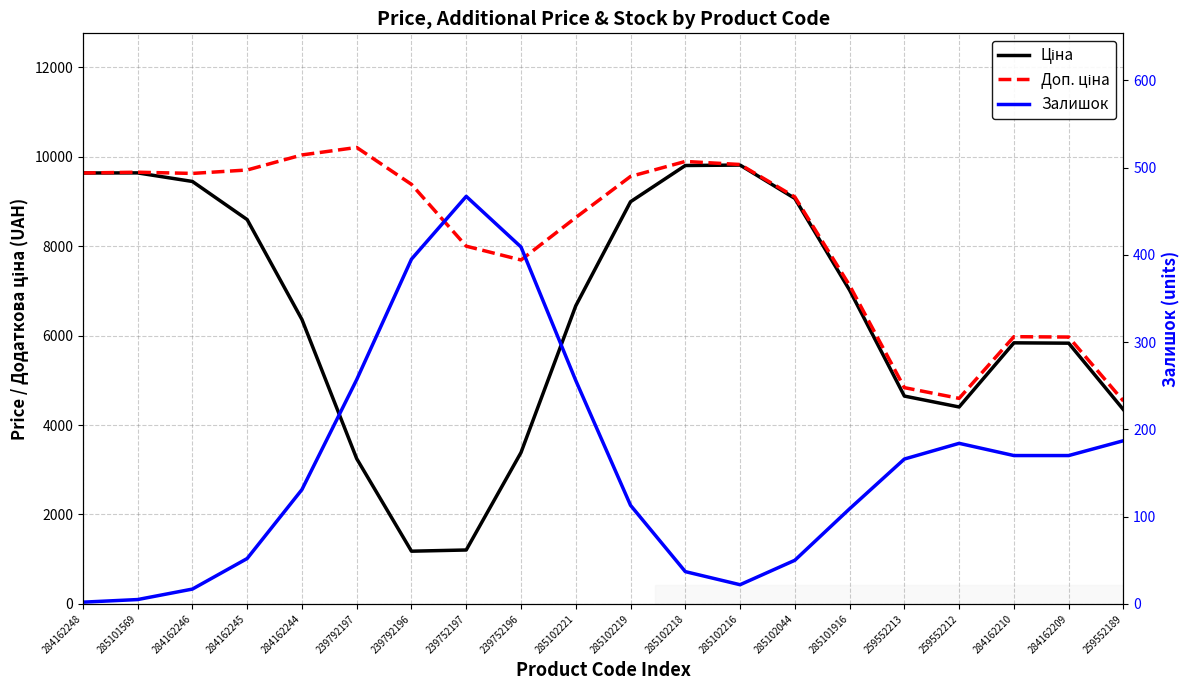

Read the Доп. ціна value at 284162244.

10040.7